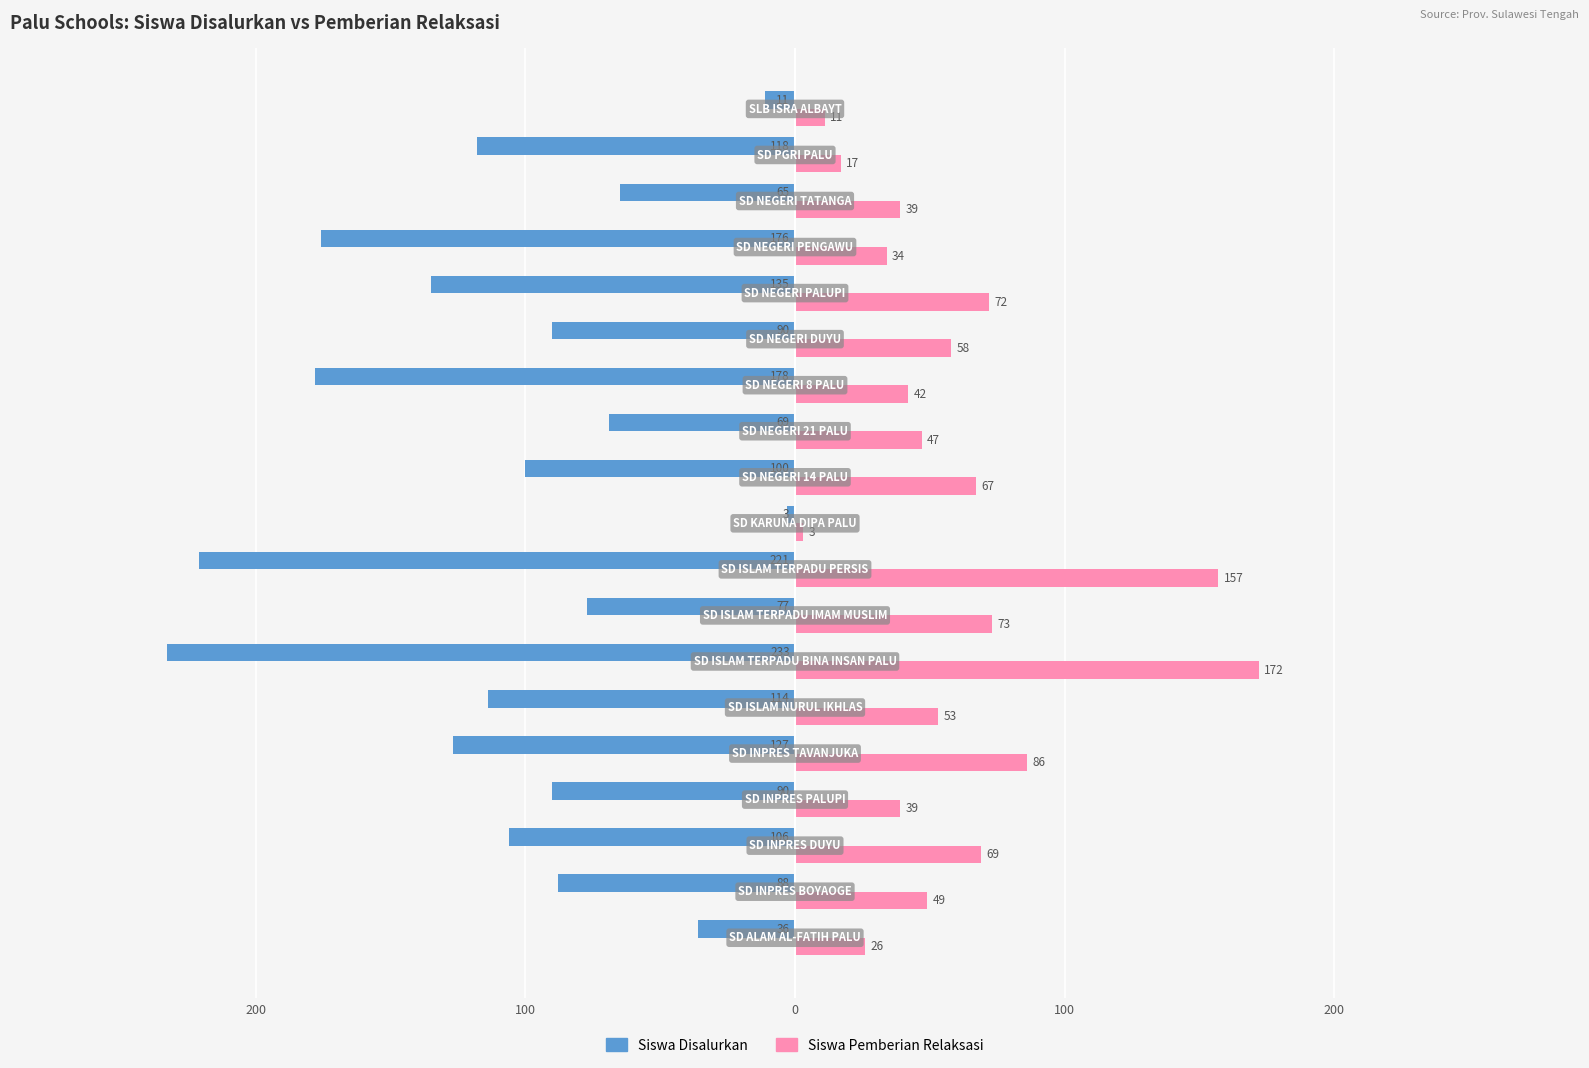

How many distinct data groups are displayed?

2